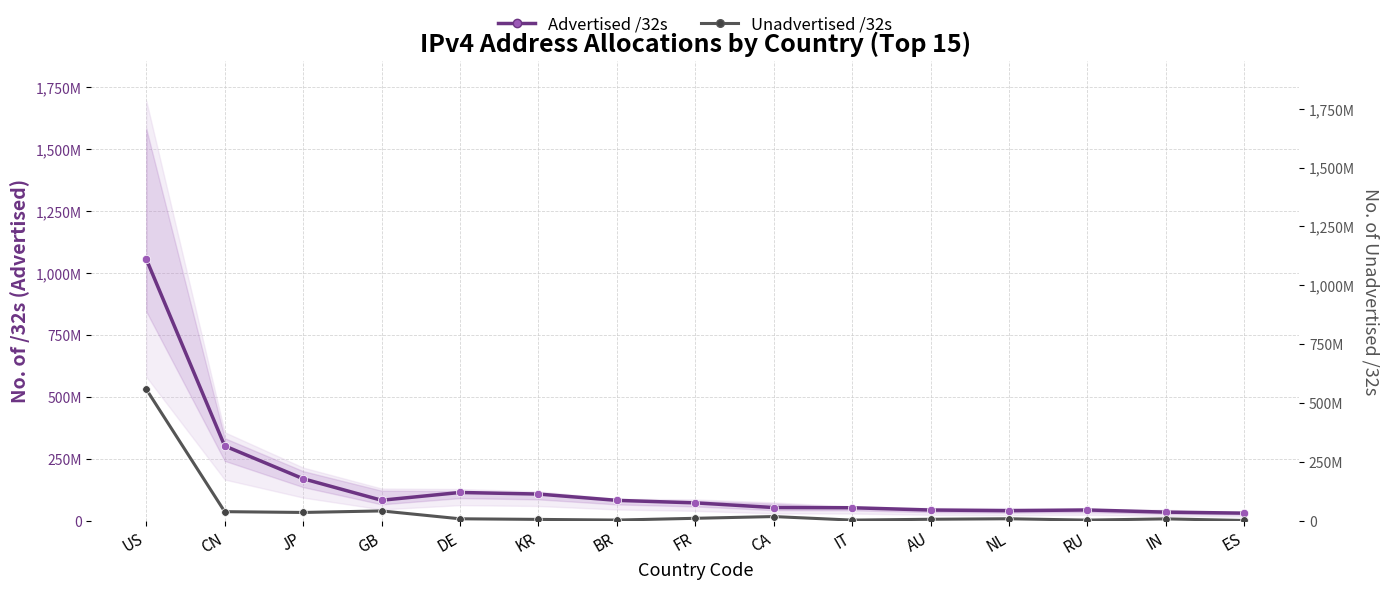

True or false: Advertised /32s and Unadvertised /32s cross at least once.

False